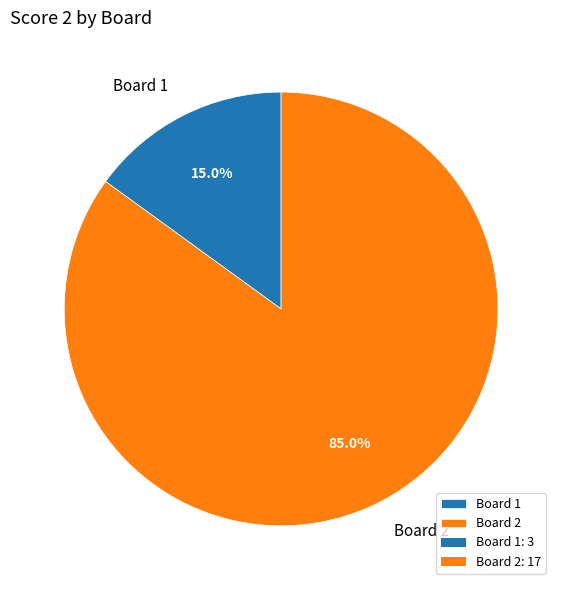

How much of the chart is everything except Board 2?

15.0%